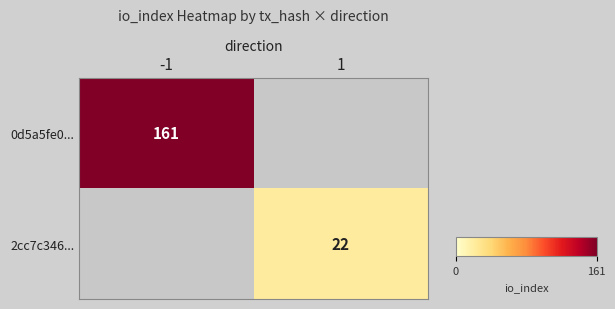

The value of 2cc7c346... at 1 is 22. True or false?

True